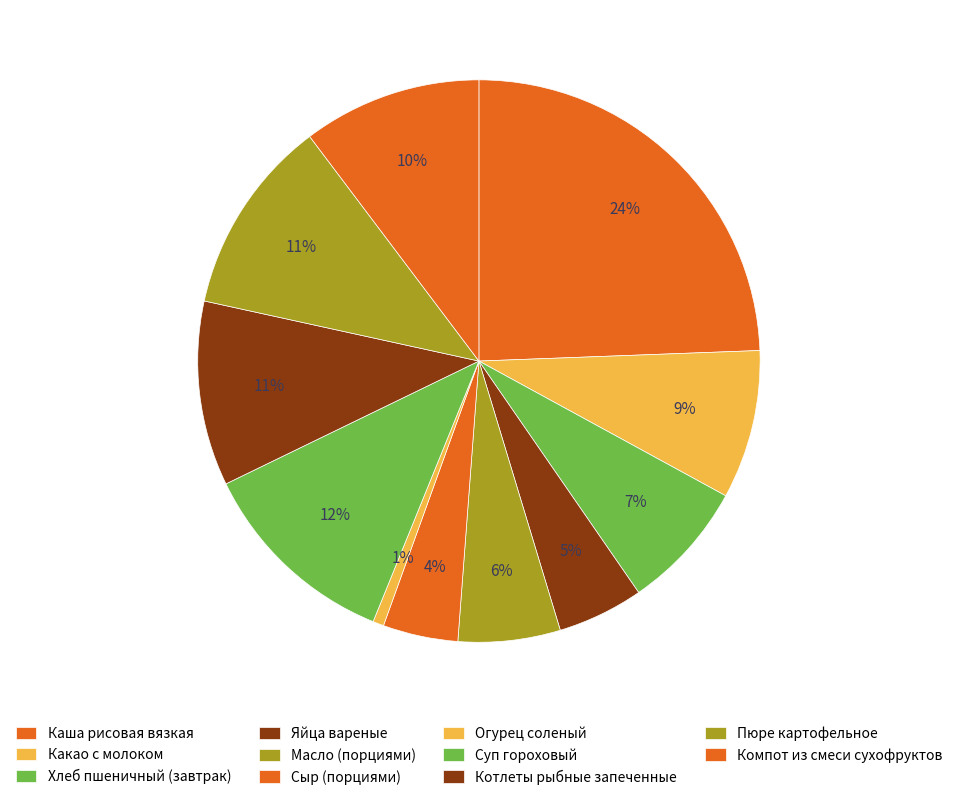

How many slices are in this pie chart?

11